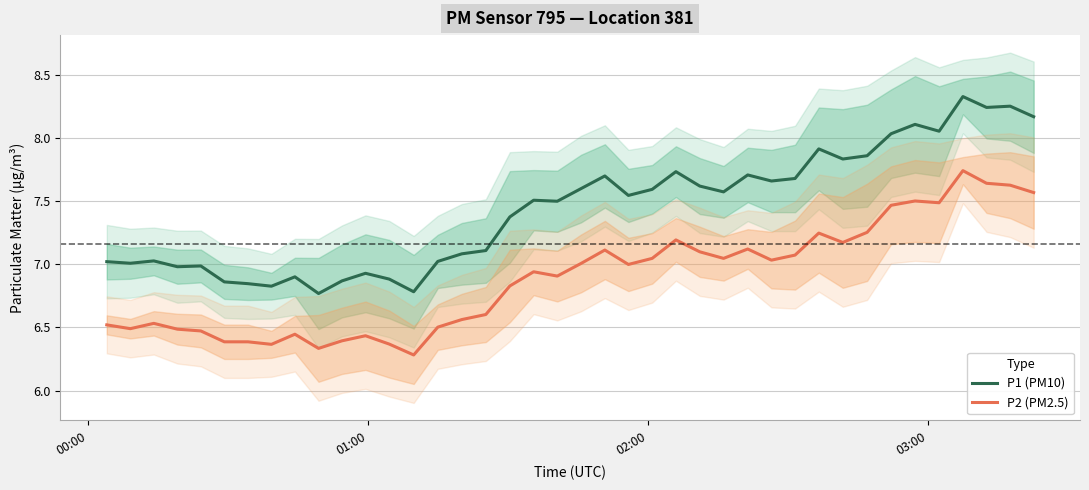

What is the average value of the P2 (PM2.5) series?

6.9